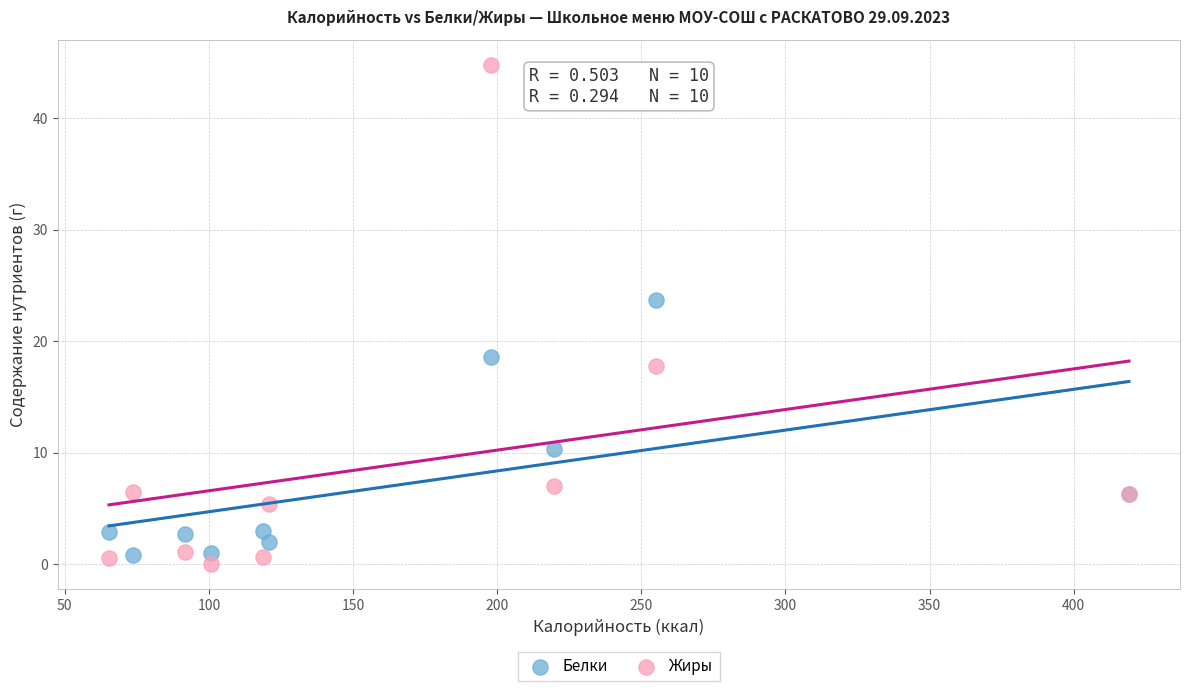

Across all series, what Y value is closest to 22?

23.7